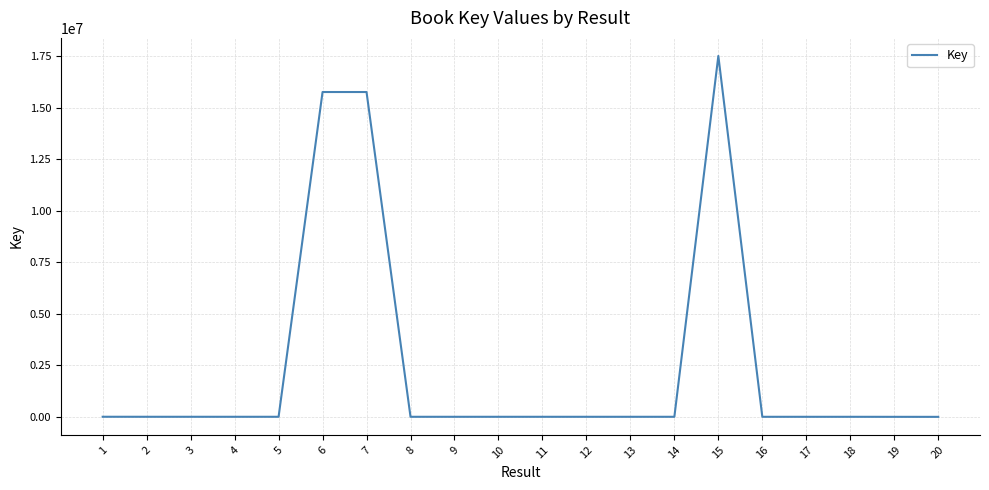

What is the greatest value displayed?

17524973